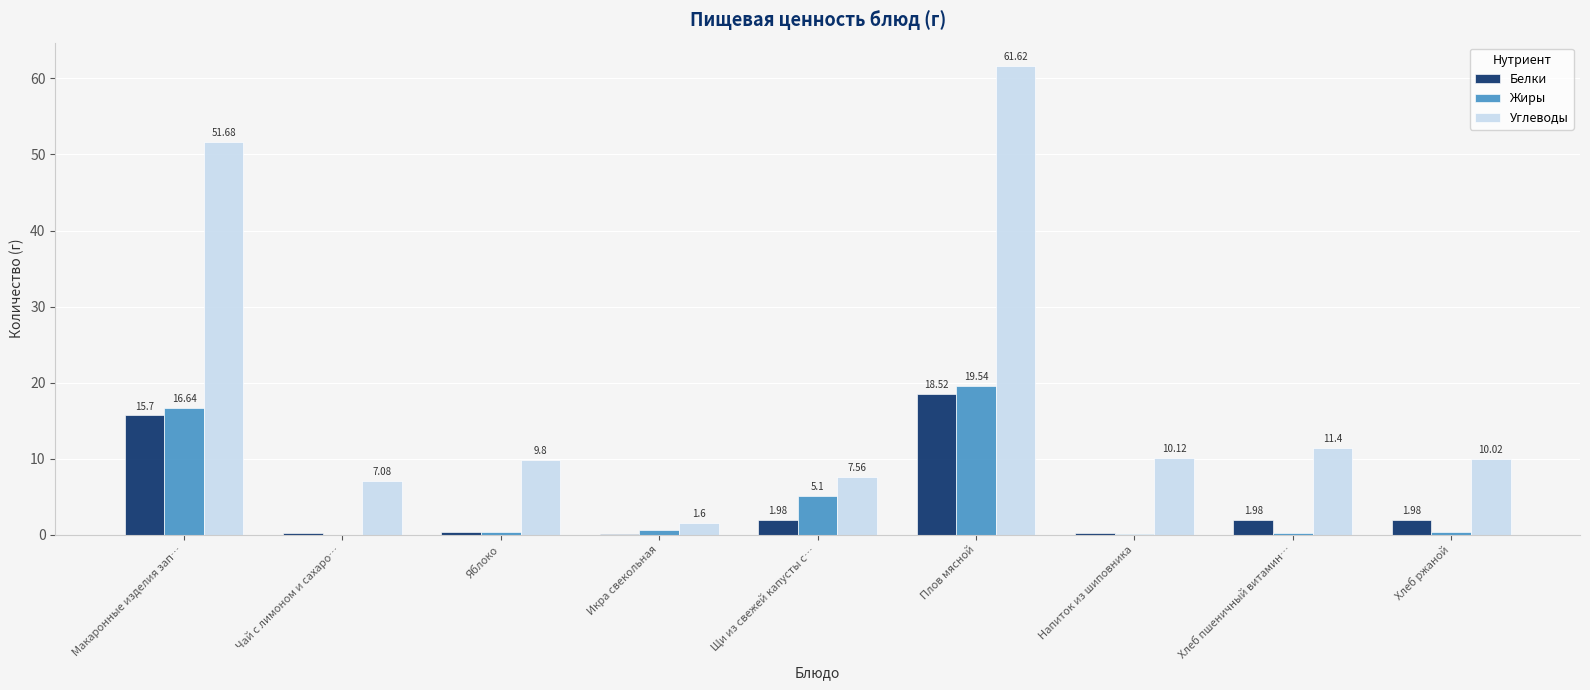

What is the total value across all series at Макаронные изделия зап…?

84.0